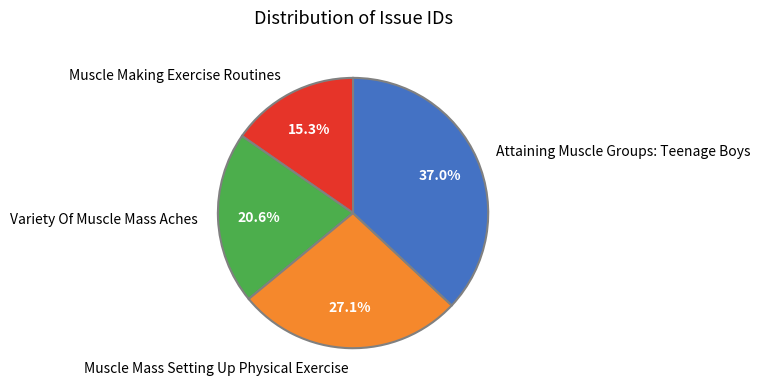

What percentage is the Variety Of Muscle Mass Aches slice, to the nearest percent?

21%